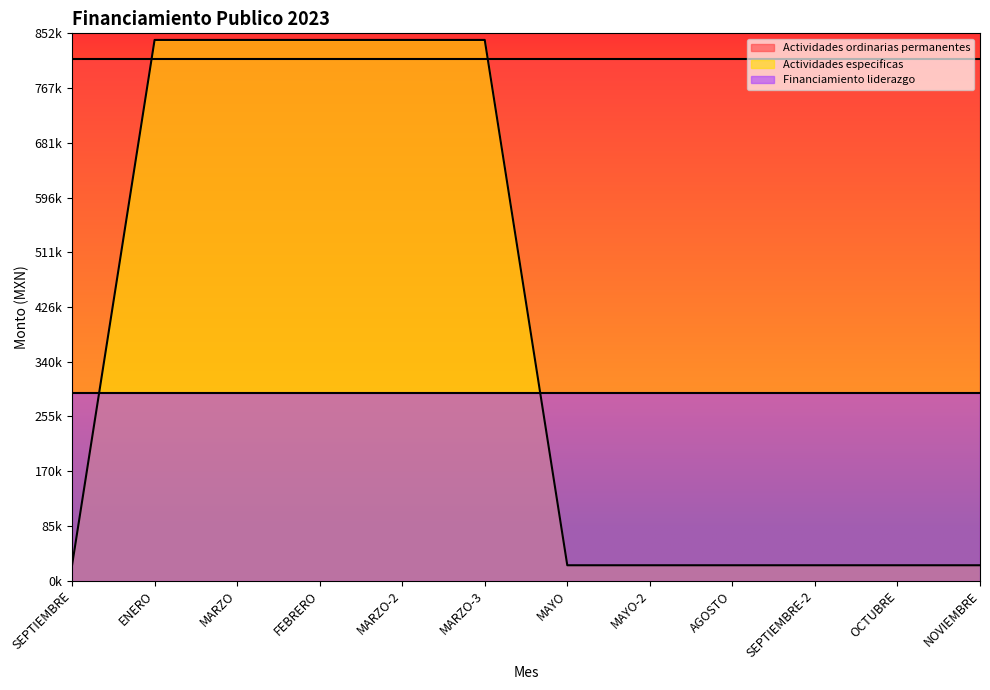

Is it true that Monto mensual asignado equals 317959.3 at MAYO?

False